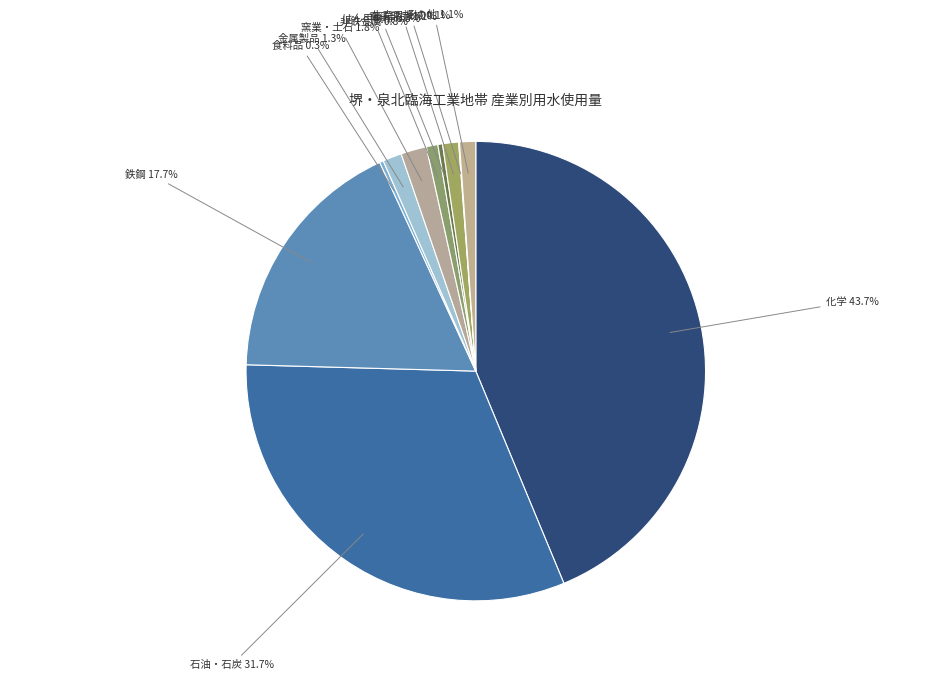

Combined, what portion of the pie is その他 and 石油・石炭?

32.8%